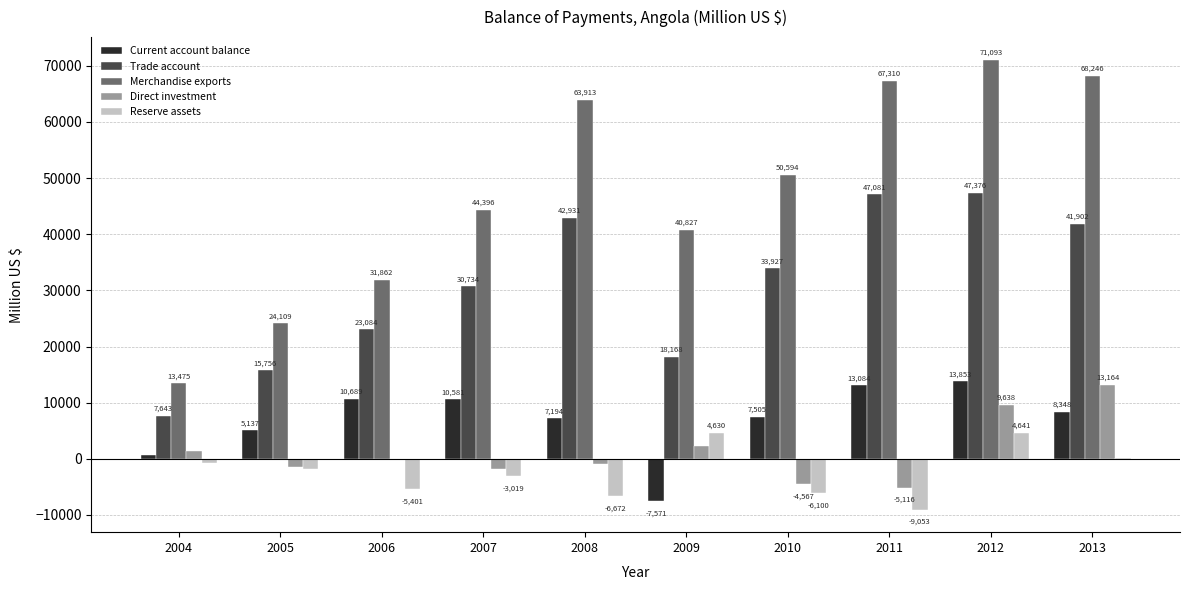

Read the Reserve assets value at 2012.

4641.7